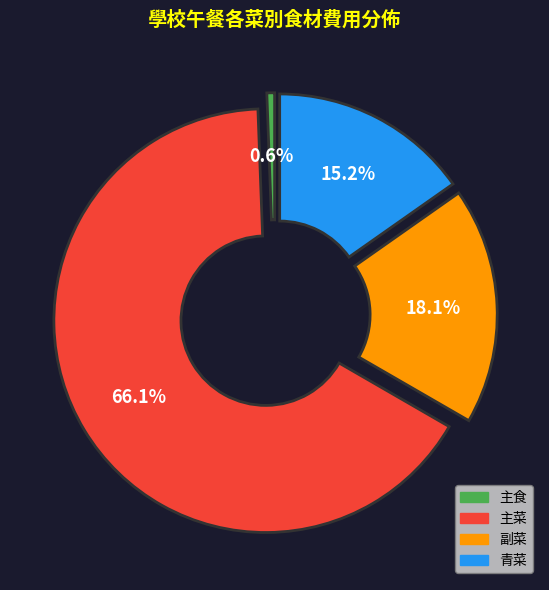

Is it true that 副菜 is 32% of the pie?

False